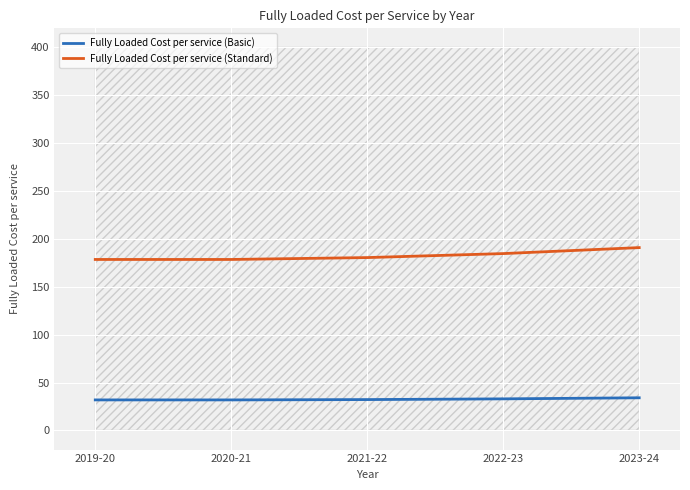

What position from the left is 2022-23?

4